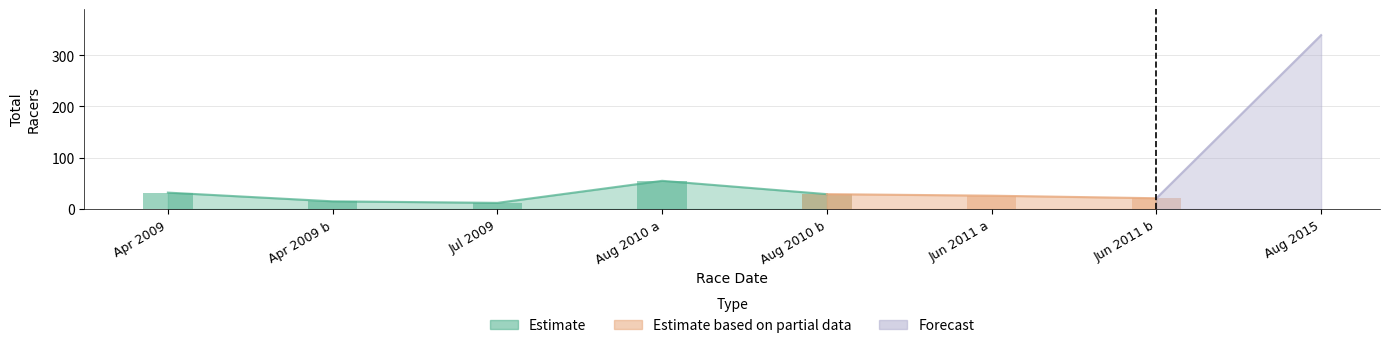

The chart shows a value of 17 at 2009-07-19. True or false?

False